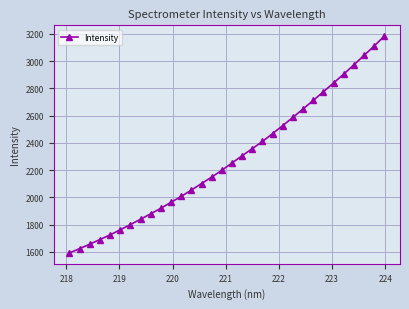

True or false: there are more than 2 points higher than both neighbors.

False